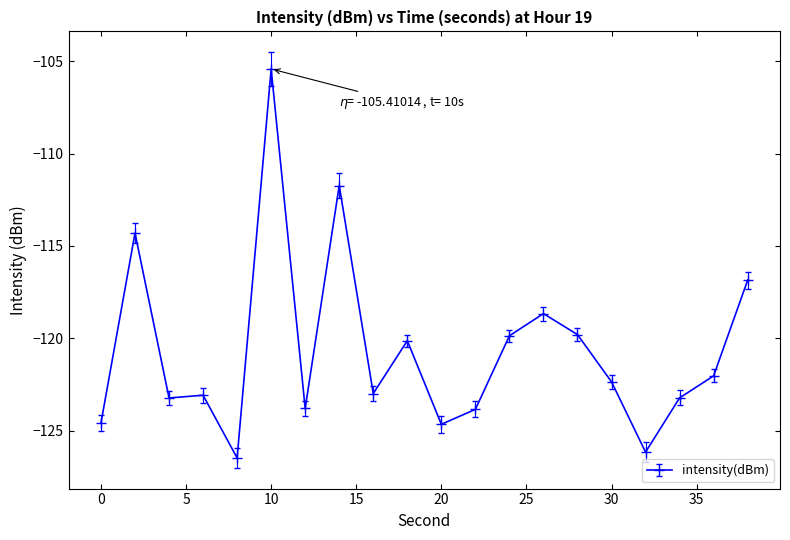

What is the sum of all values?

-2413.3